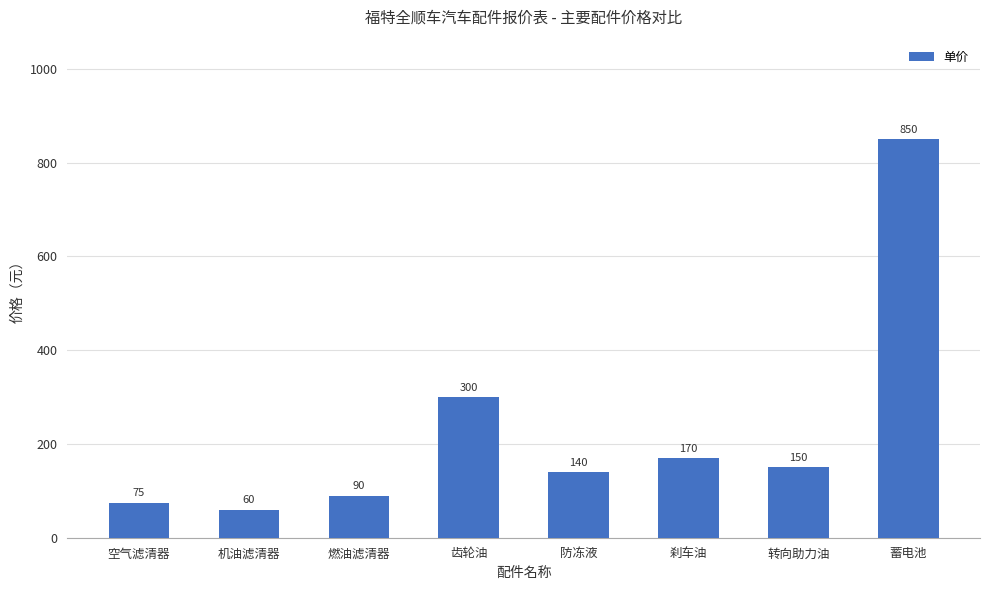

True or false: the data shows 131 at 空气滤清器.

False